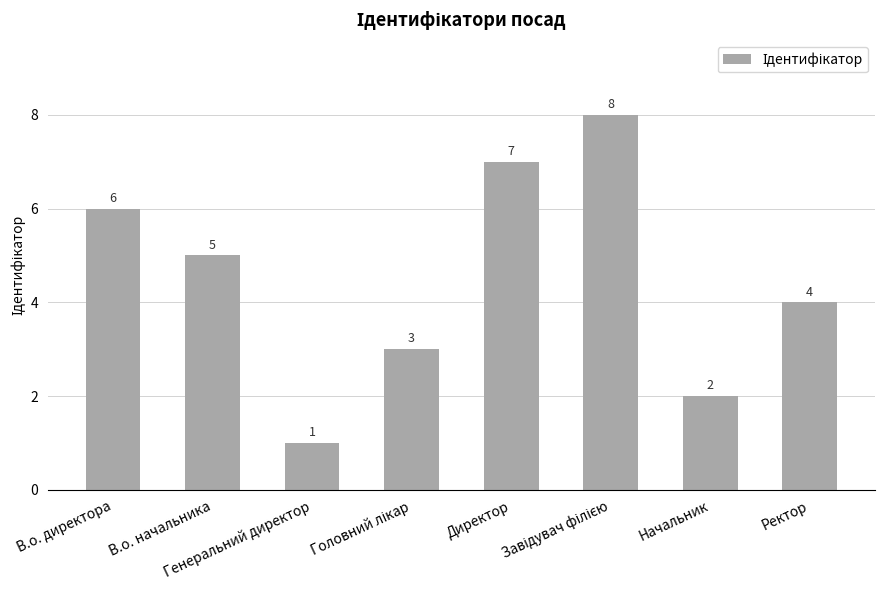

What is the label of the 8th bar from the right?

В.о. директора